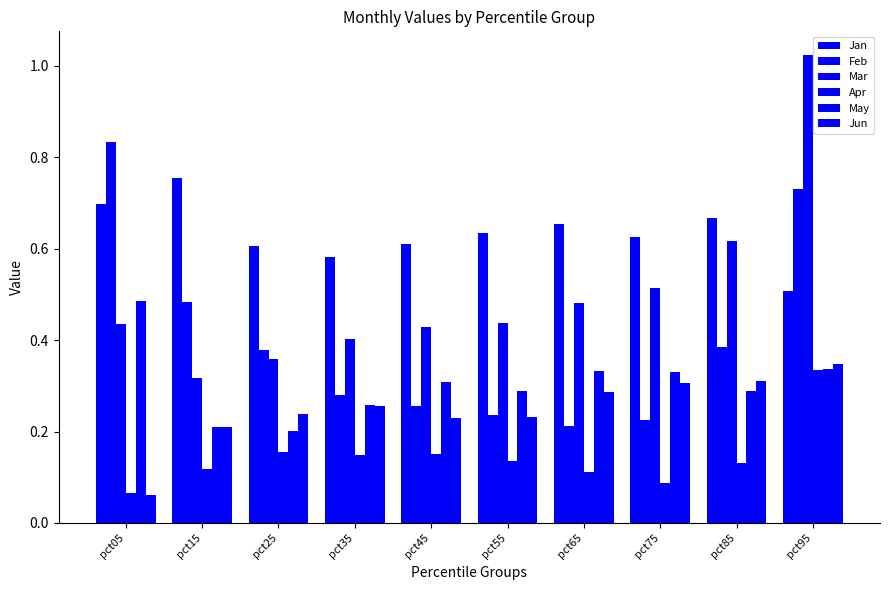

The Mar series shows 0.5 at pct25. True or false?

False